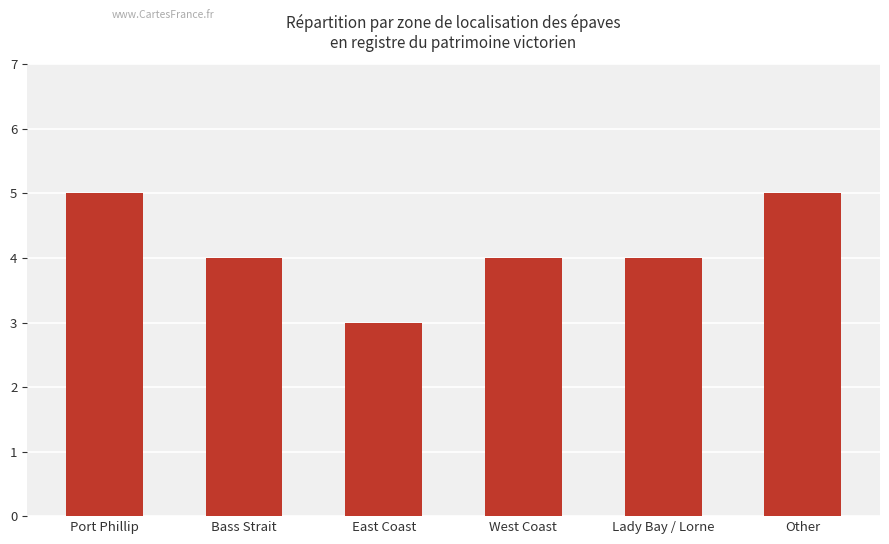

The chart shows a value of 6 at West Coast. True or false?

False